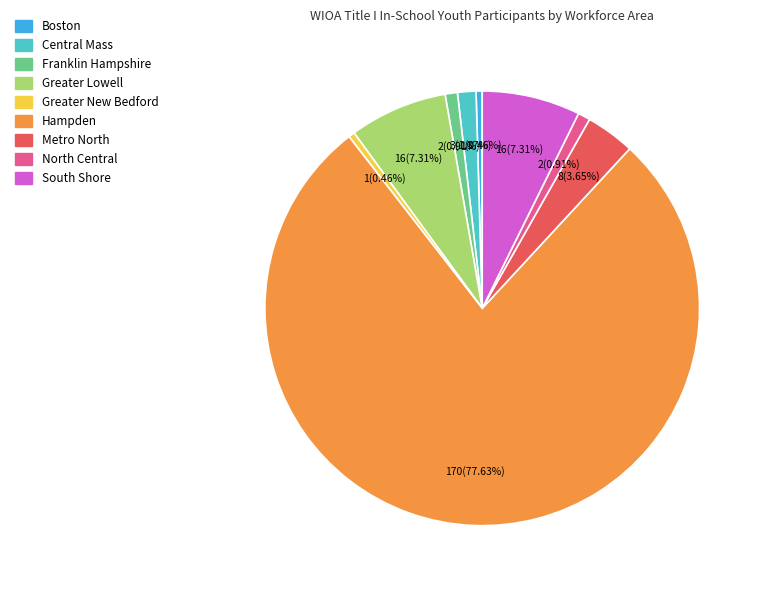

To the nearest percent, what portion does Central Mass represent?

1%